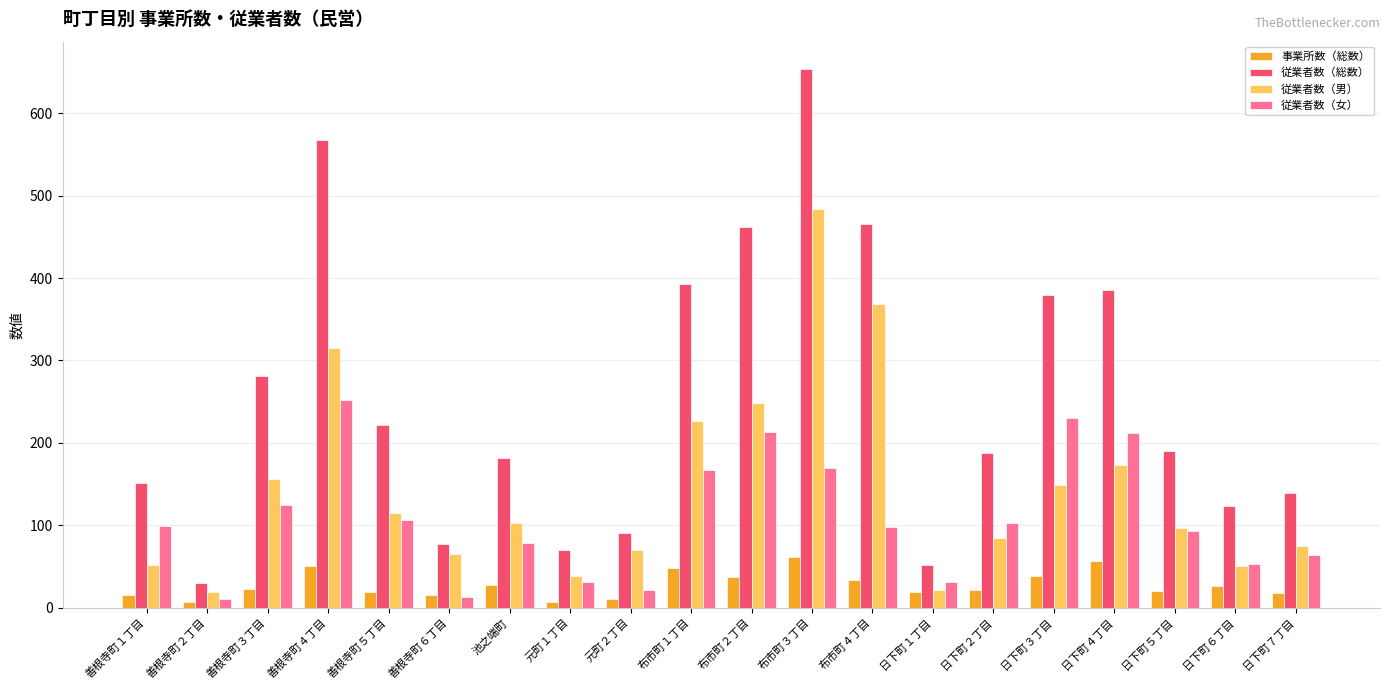

At which category is the sum across all series the highest?

布市町３丁目